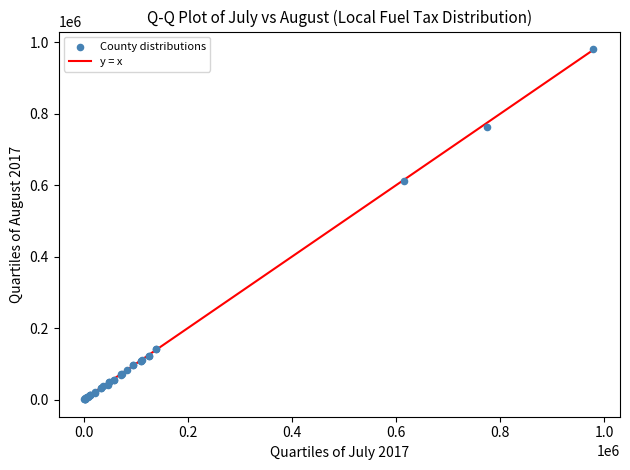

What Y value in the scatter plot is closest to 491134?

611339.0